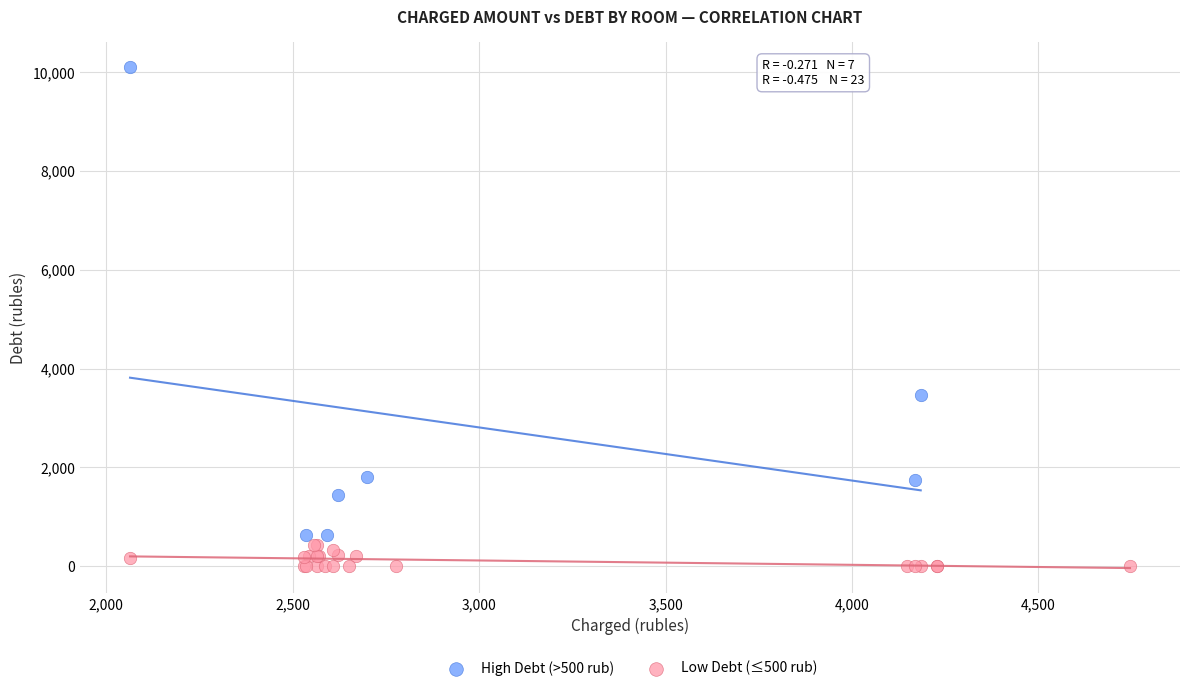

Which series reaches the maximum Y coordinate?

High Debt (>500 rub)